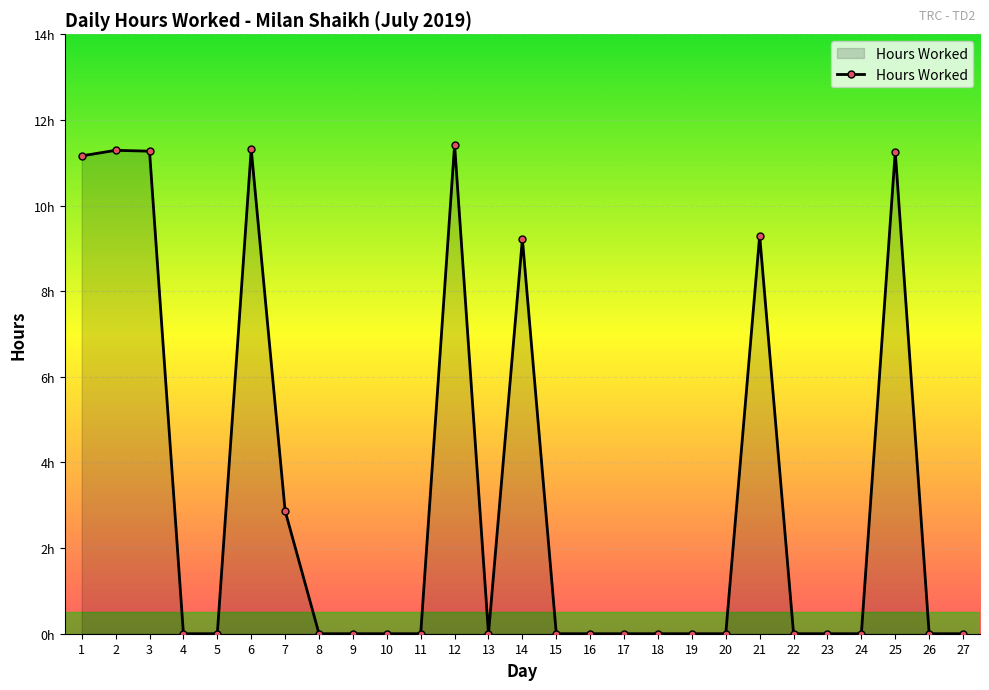

The value at 9 is 0.0. True or false?

True